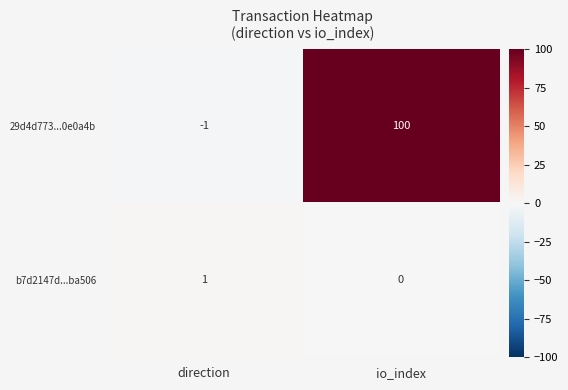

Reading left to right, extract all data points from this chart.

29d4d773...0e0a4b: -1	100
b7d2147d...ba506: 1	0